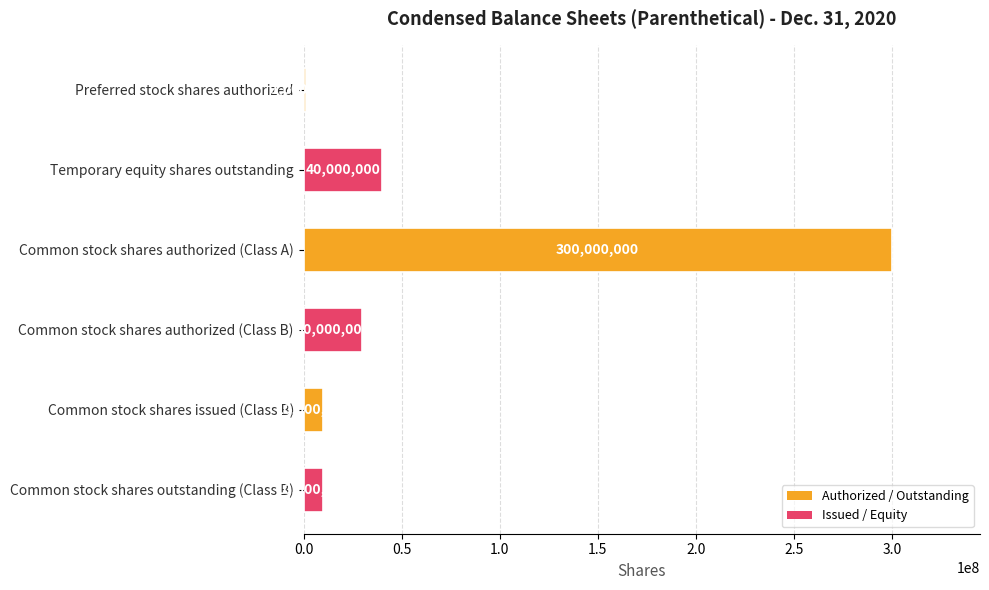

What is the sum of the values at Temporary equity shares outstanding and Common stock shares authorized (Class B)?

70000000